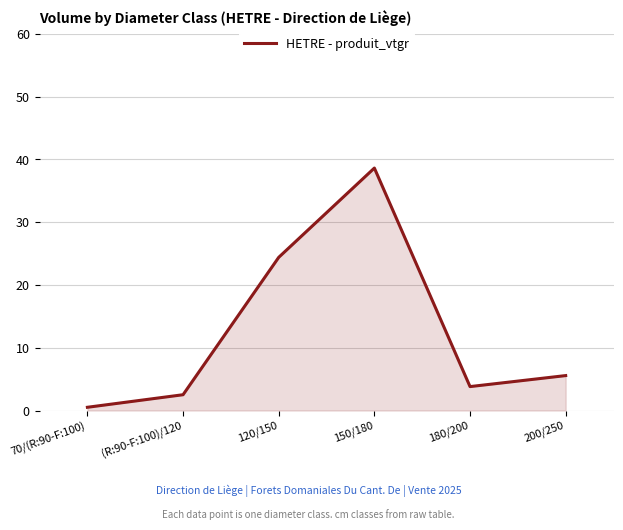

What is the difference between the maximum and second lowest values?

36.1